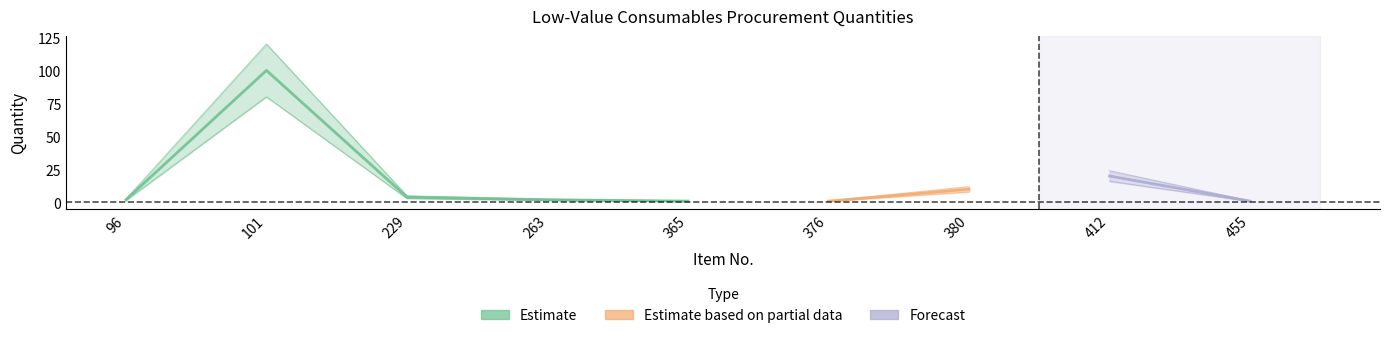

How many lines are shown in the chart?

3